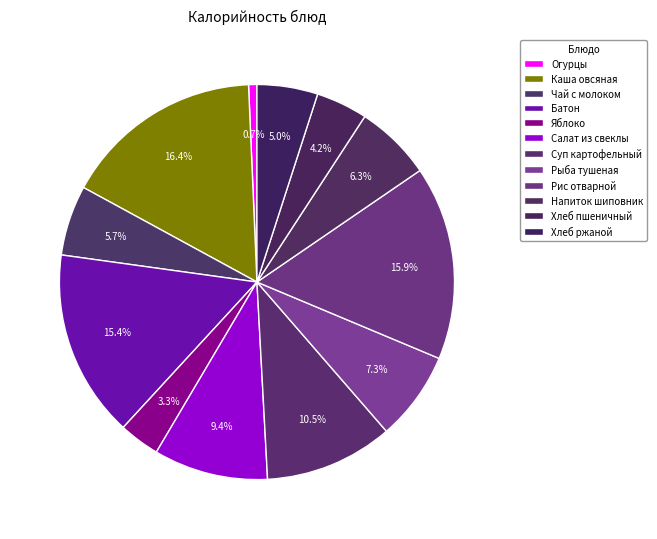

How many segments does this pie chart have?

12